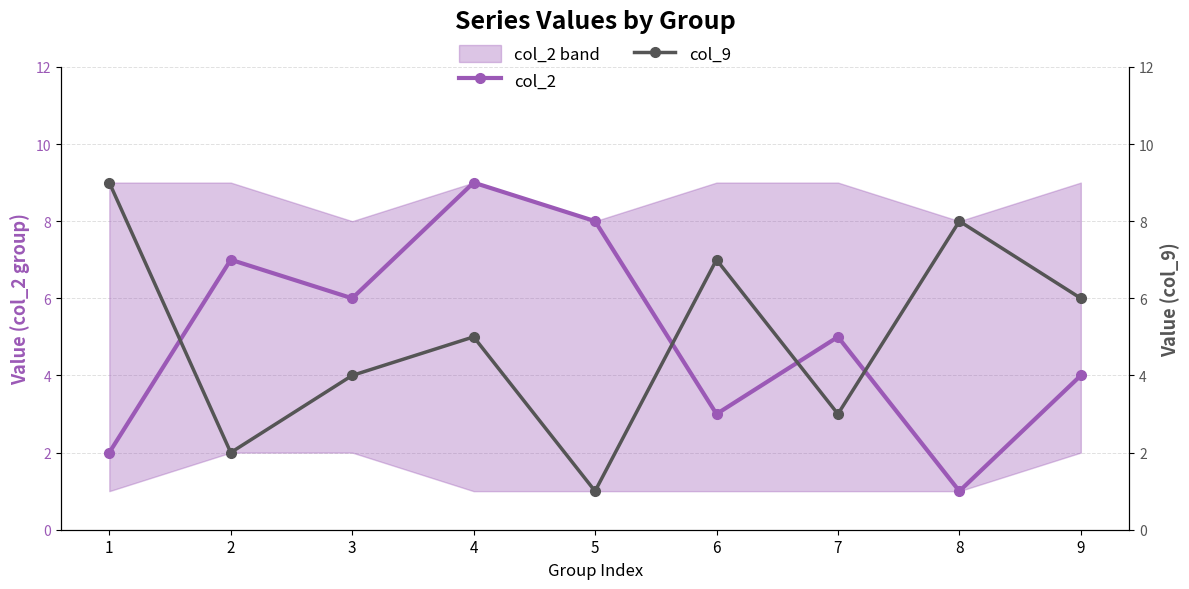

The col_2 series shows 4 at 6. True or false?

False